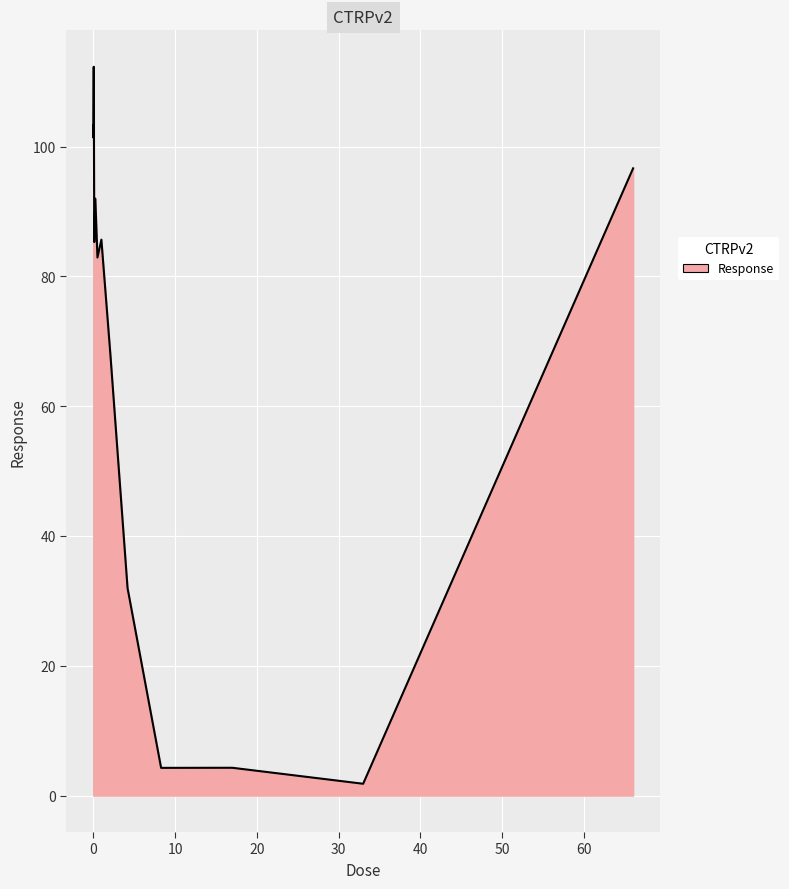

What is the sum of all values?

1179.7